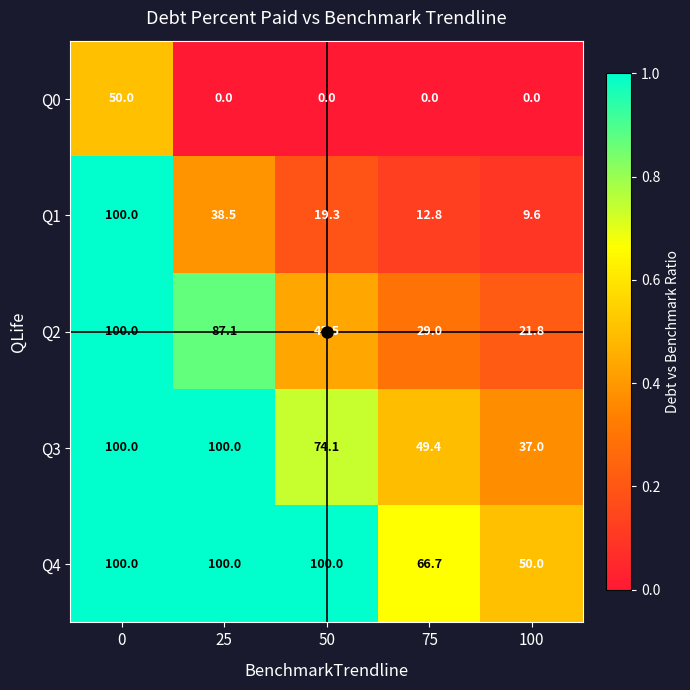

List the series in order of their overall mean, lowest first.

Q0, Q1, Q2, Q3, Q4